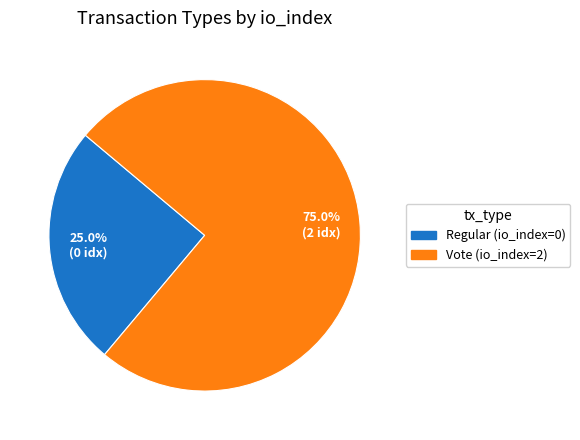

To the nearest percent, what is the average slice percentage?

50%